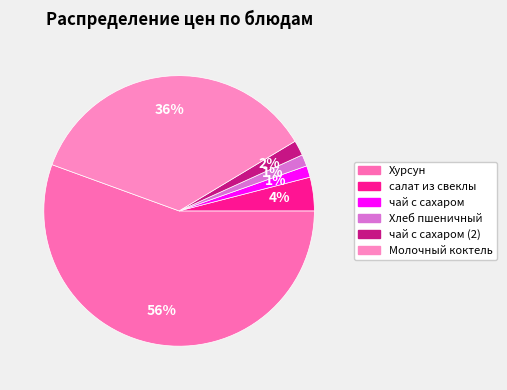

How many slices are in this pie chart?

6